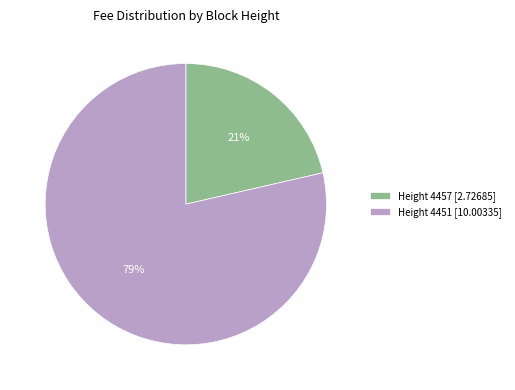

To the nearest percent, what percentage of the pie is Height 4457 [2.72685]?

21%